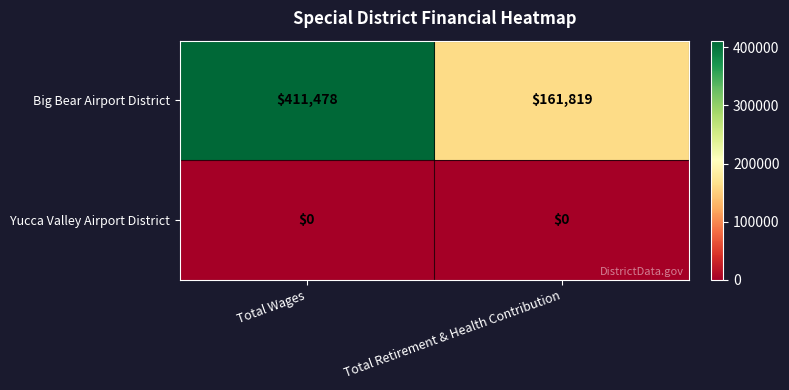

Reading left to right, what are all the values shown in this chart?

Big Bear Airport District: Total Wages=411478	Total Retirement & Health Contribution=161819
Yucca Valley Airport District: Total Wages=0	Total Retirement & Health Contribution=0